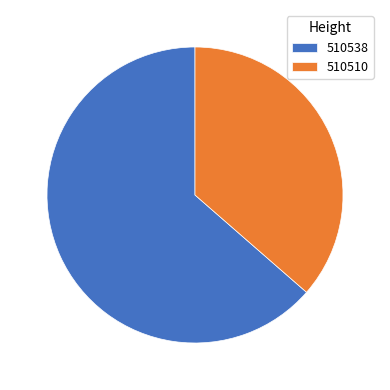

What is the largest slice in the pie chart?

510538